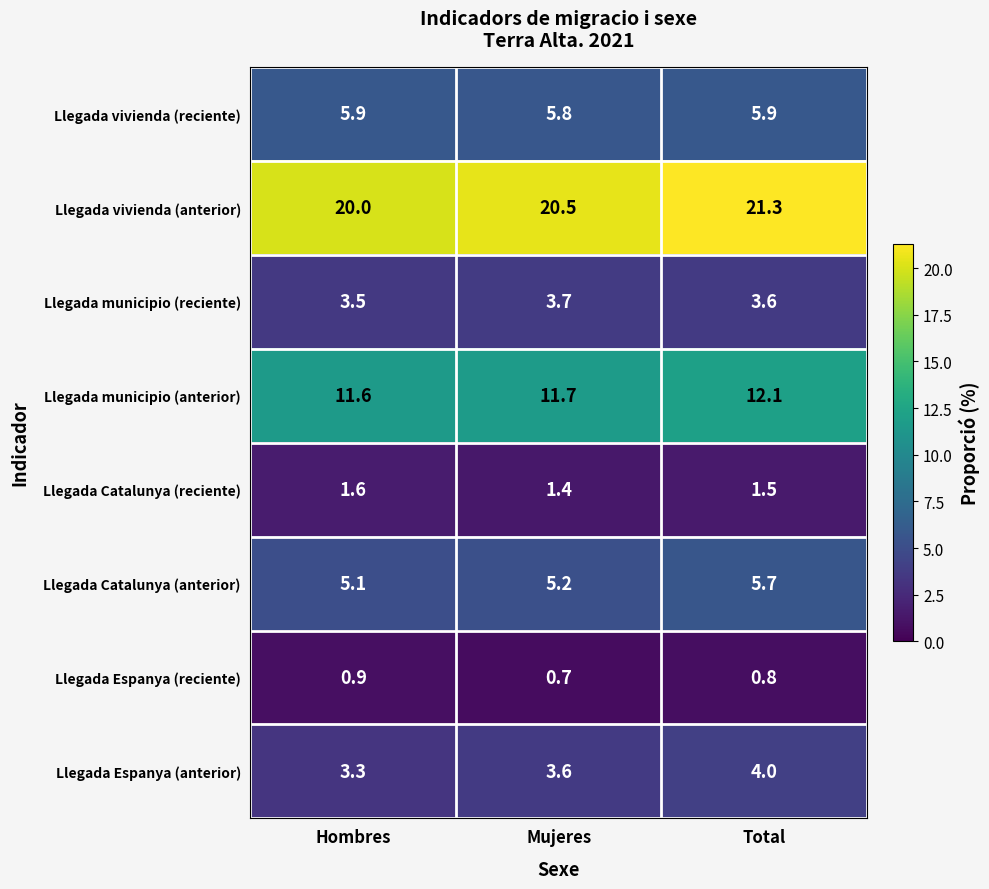

True or false: Llegada vivienda (reciente) has a value of 5.8 at Mujeres.

True